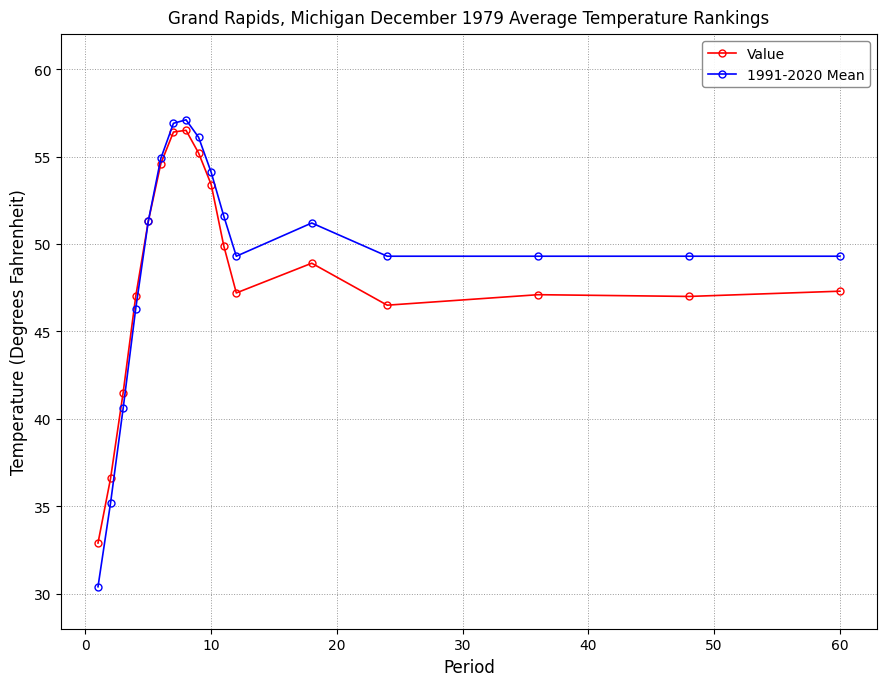

Which series has the widest spread of values?

1991-2020 Mean